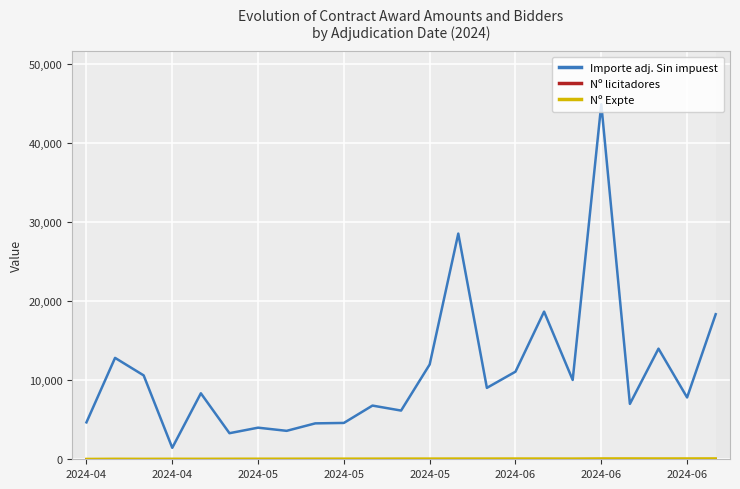

Which series has the largest total across all categories?

Importe adj. Sin impuest